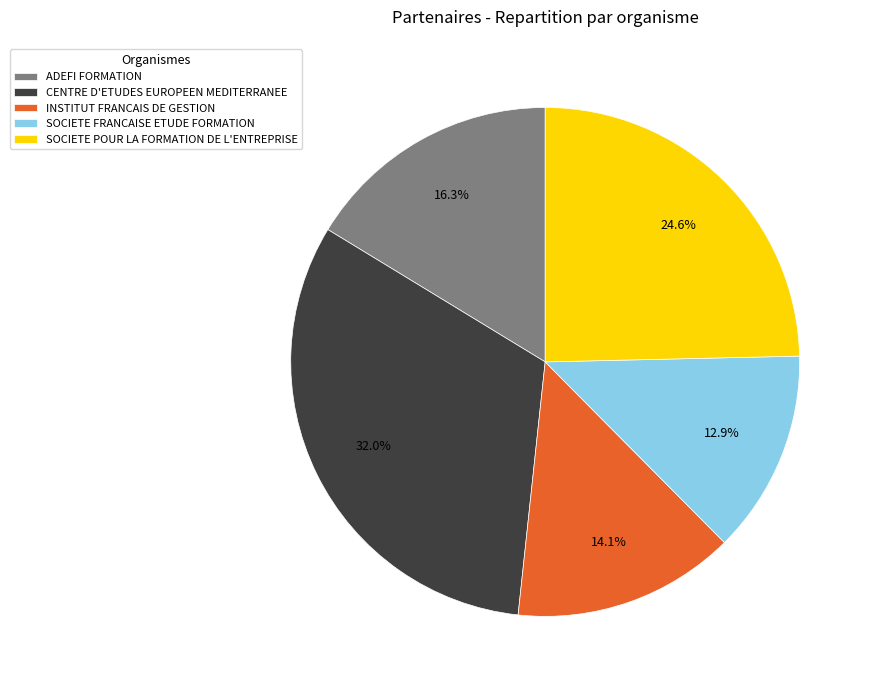

How many segments does this pie chart have?

5